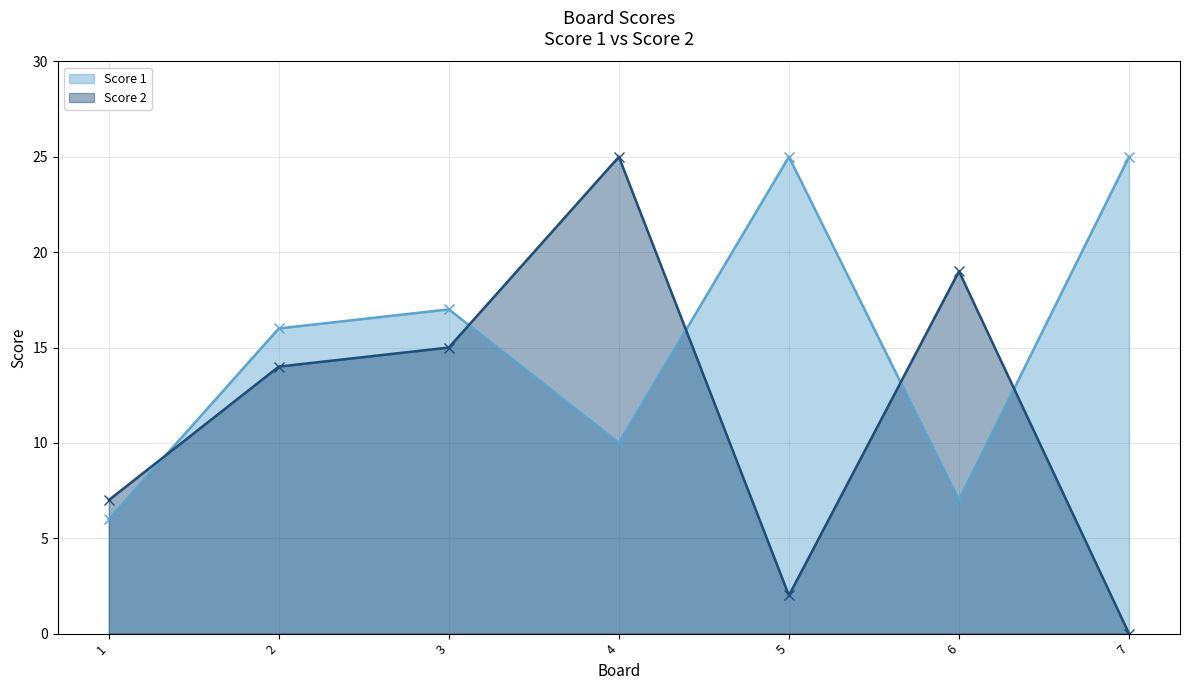

How many lines are shown in the chart?

2